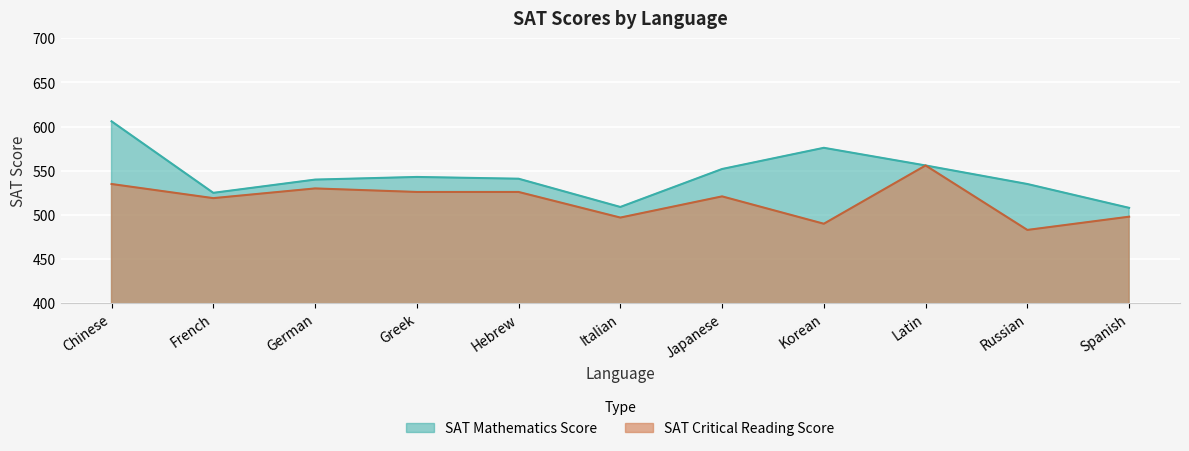

List the labels in order of SAT Mathematics Score value, smallest first.

Spanish, Italian, French, Russian, German, Hebrew, Greek, Japanese, Latin, Korean, Chinese